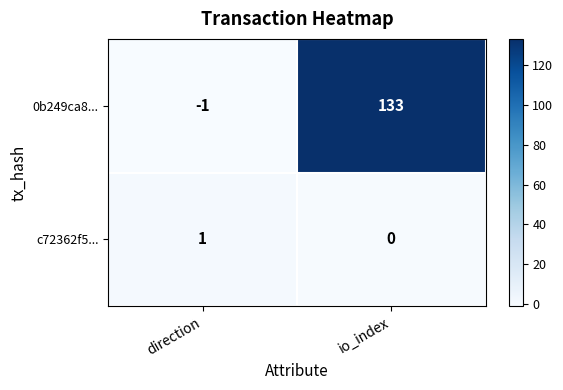

What is the difference between the highest and lowest values at direction?

2